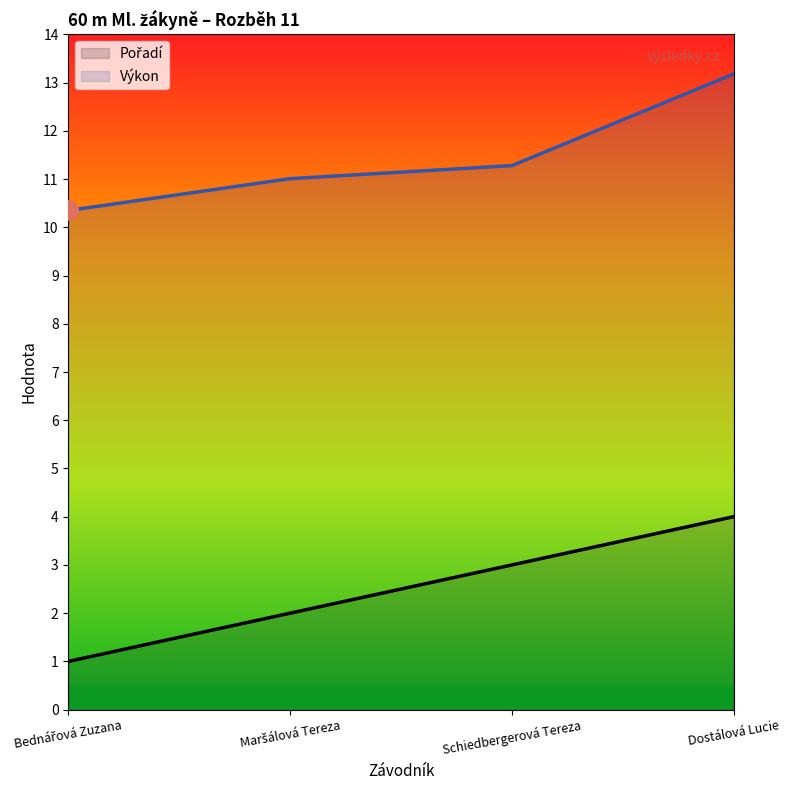

True or false: Pořadí has a value of 1.4 at Bednářová Zuzana.

False